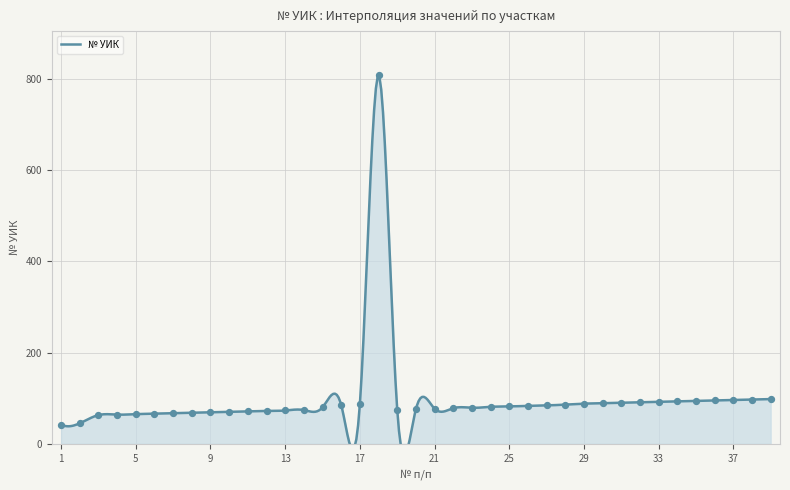

Which has a higher value, 22 or 6?

22